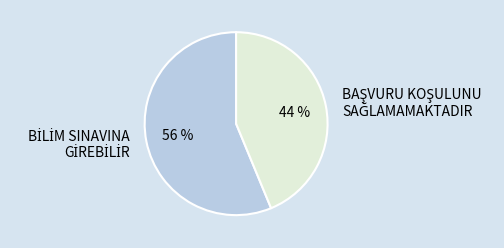

To the nearest percent, what is the average slice percentage?

50%